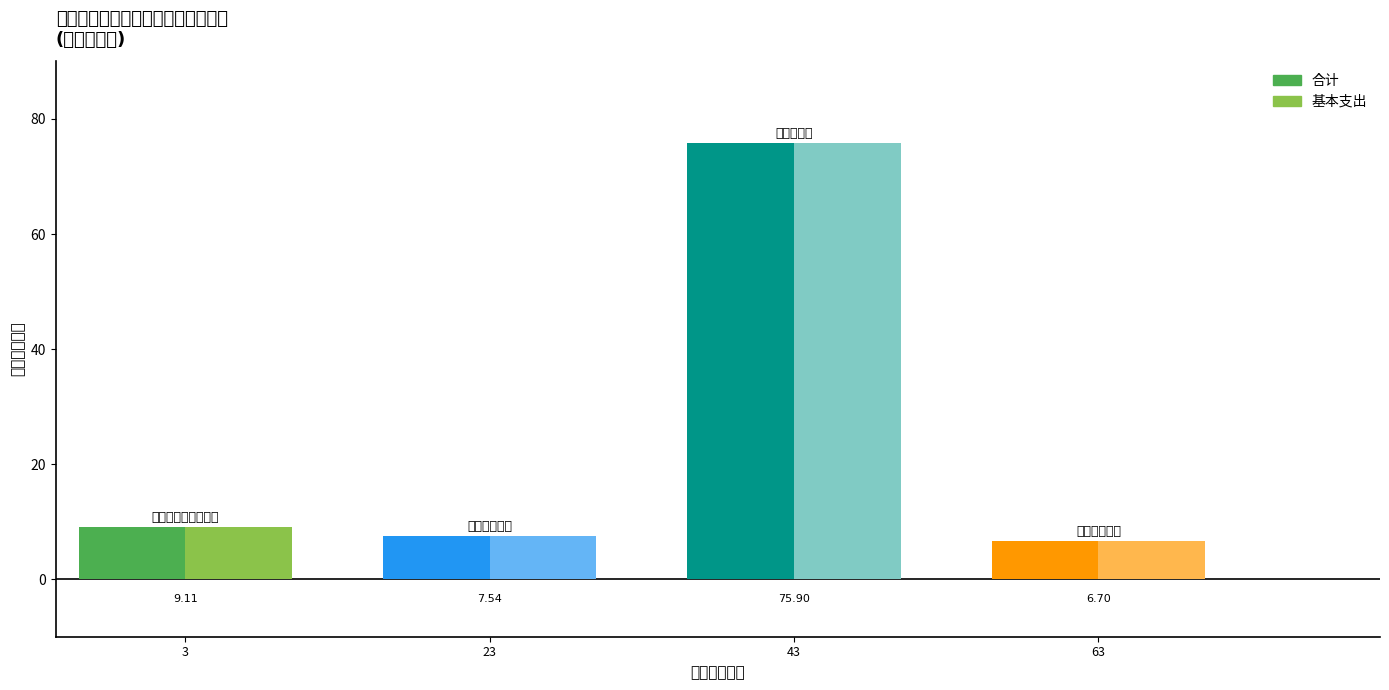

How many bars are there in each group?

2